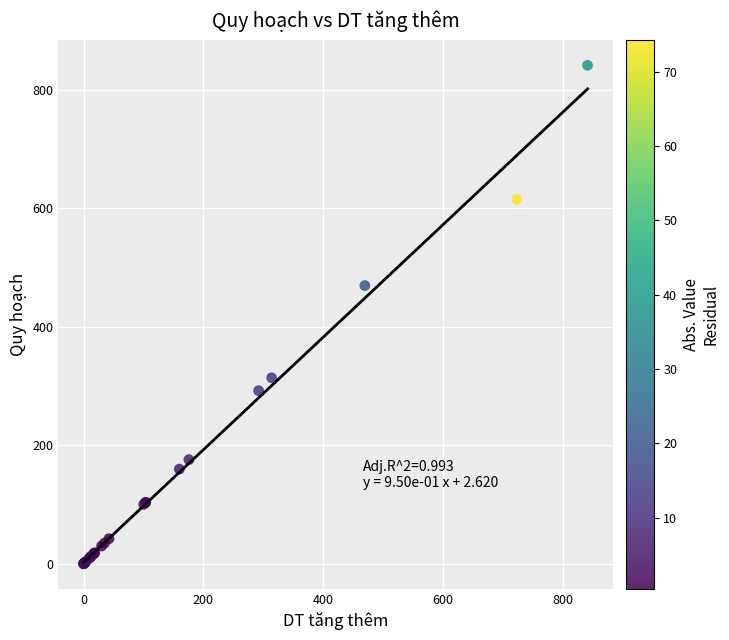

What Y value in the scatter plot is closest to 420?

469.8